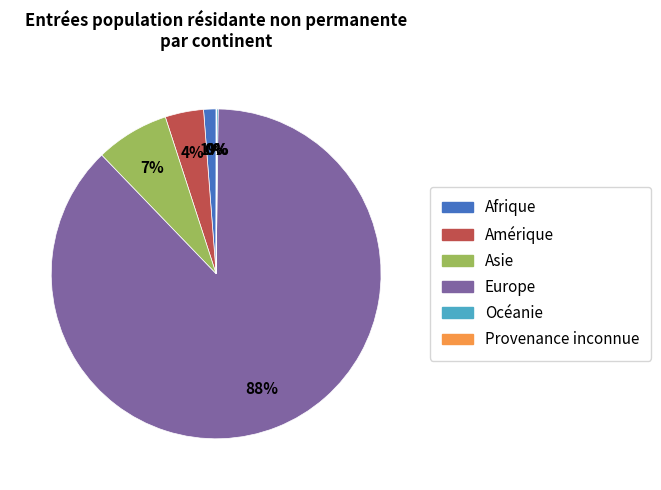

Which has a higher value, Europe or Afrique?

Europe